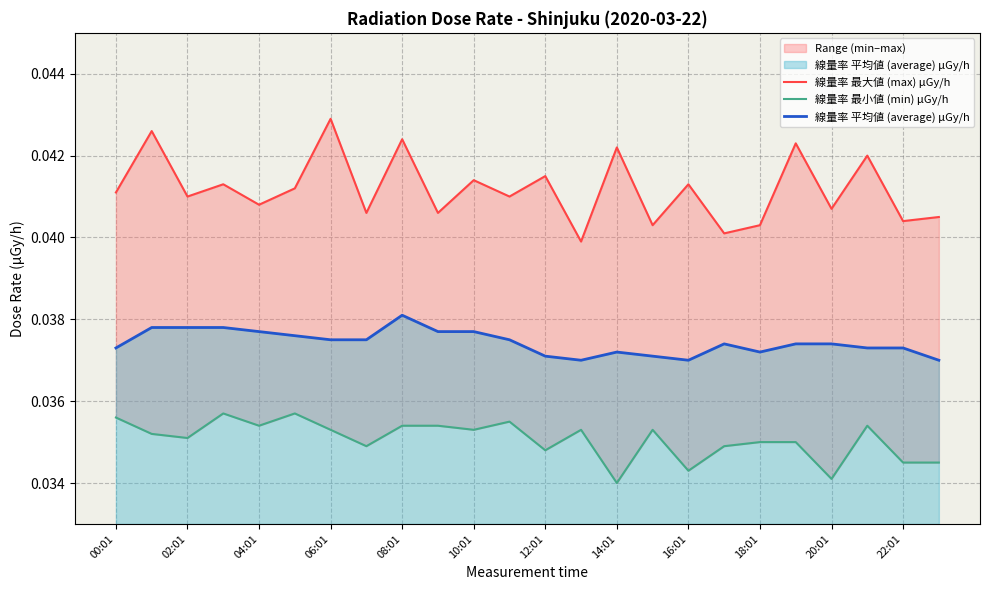

How many lines are shown in the chart?

3